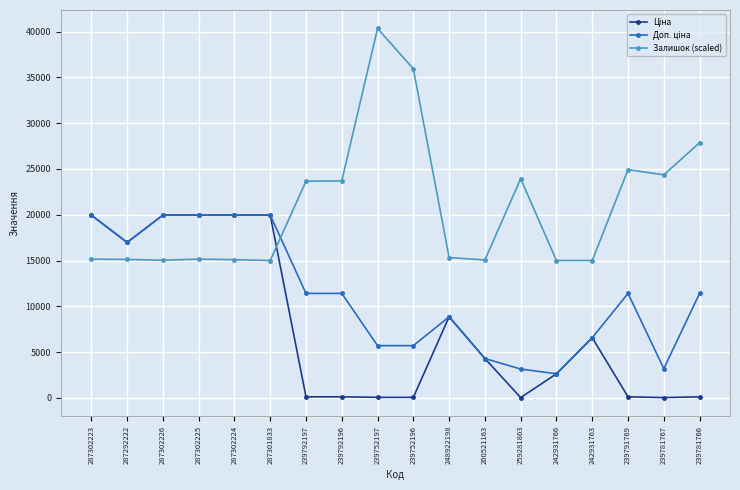

Does the chart display data point markers on the line(s)?

Yes